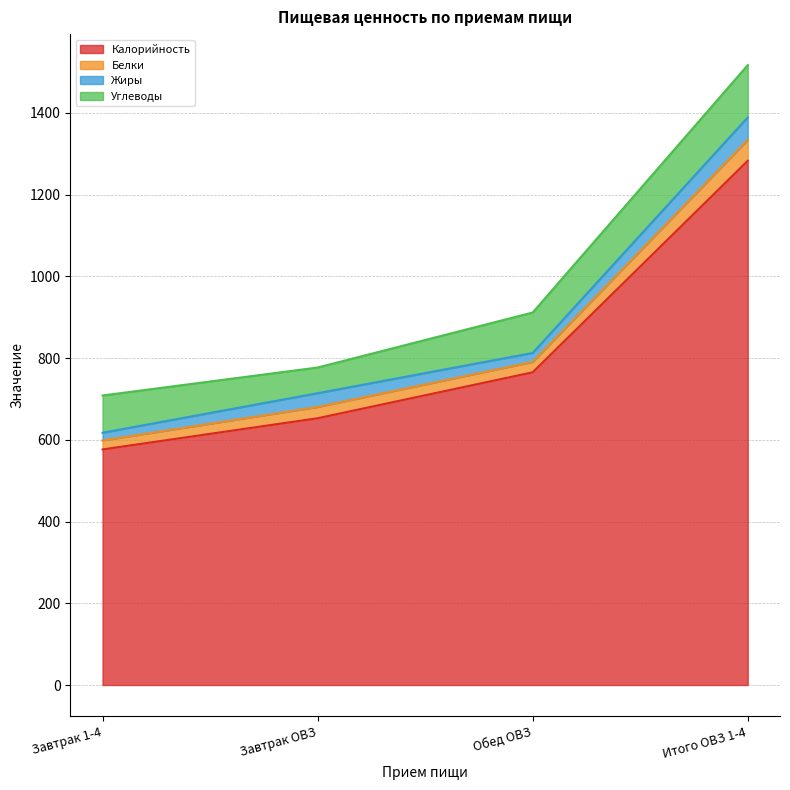

Is it true that Калорийность equals 850.2 at Завтрак 1-4?

False